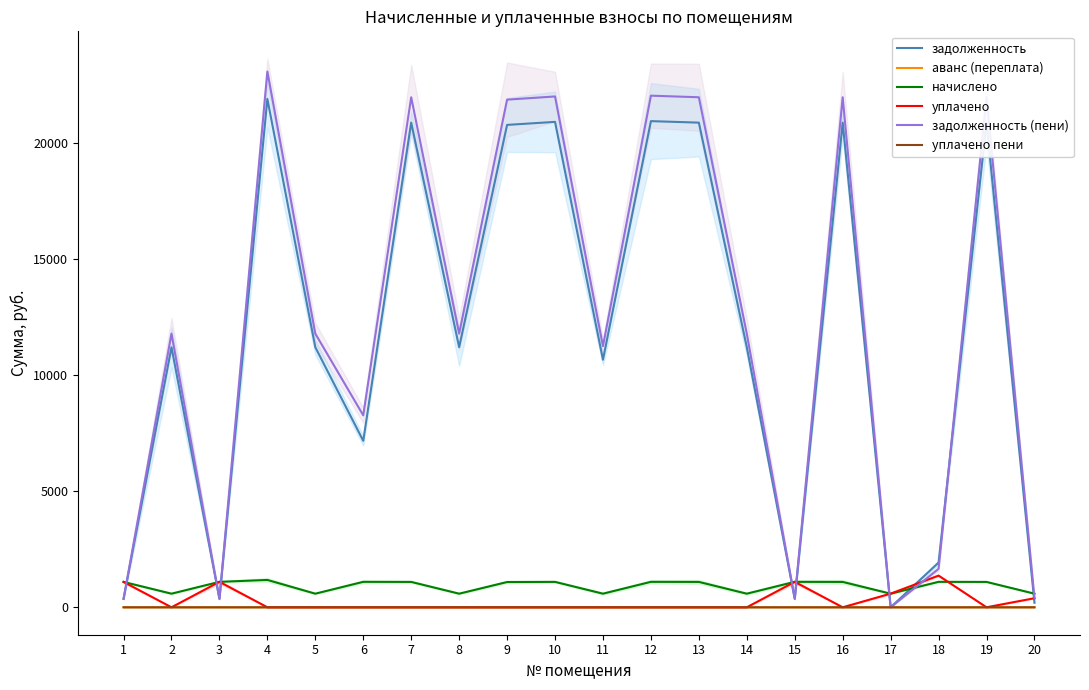

At 11, list the series in order from smallest to largest.

аванс (переплата), уплачено, уплачено пени, начислено, задолженность, задолженность (пени)